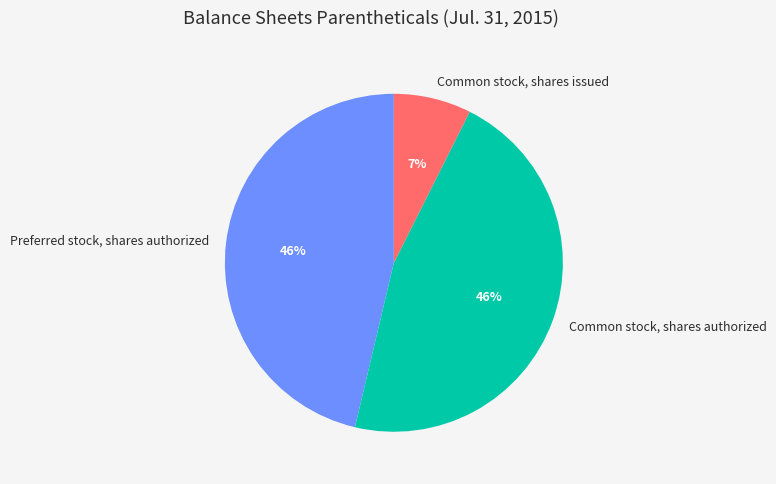

True or false: Preferred stock, shares authorized accounts for 36% of the total.

False